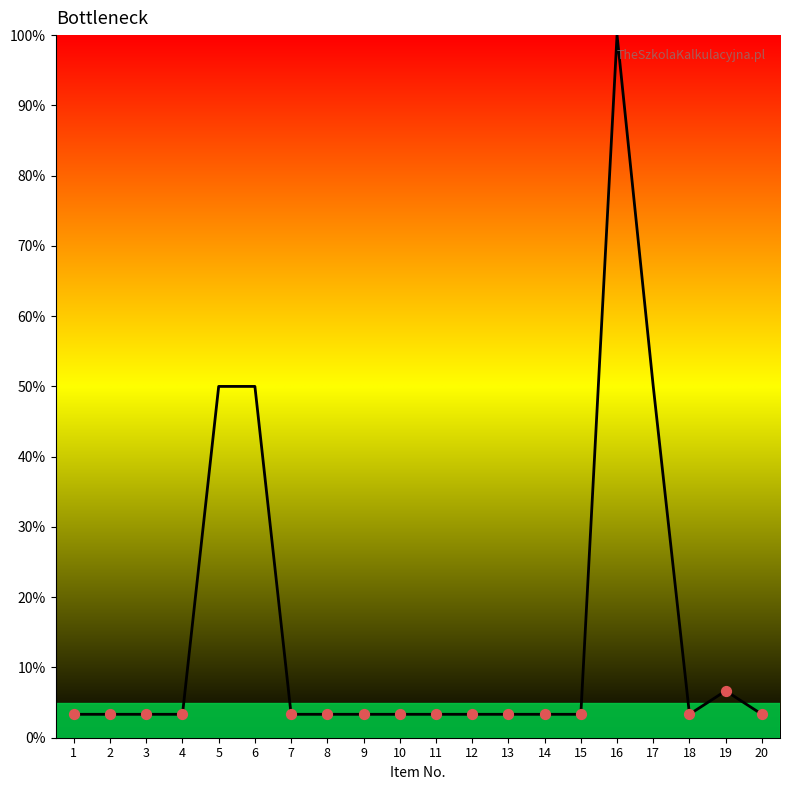

What is the ratio of the value at 18 to the value at 19?

0.5